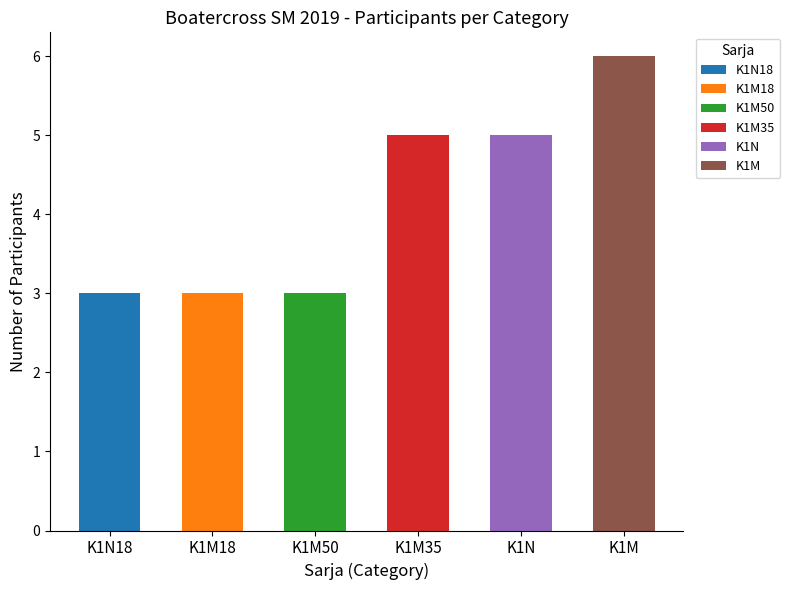

How many values are below 5?

3